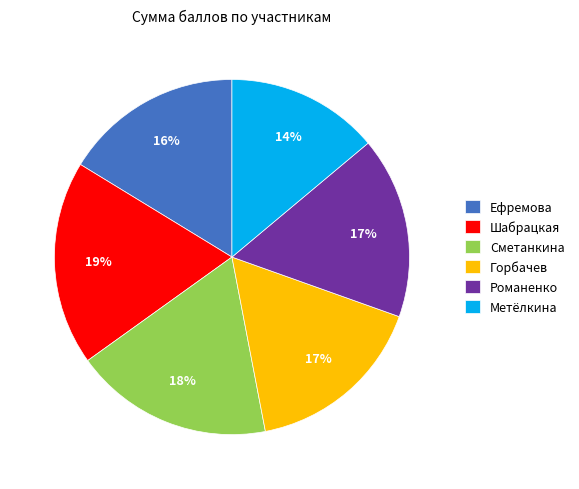

Count the number of slices in the pie.

6